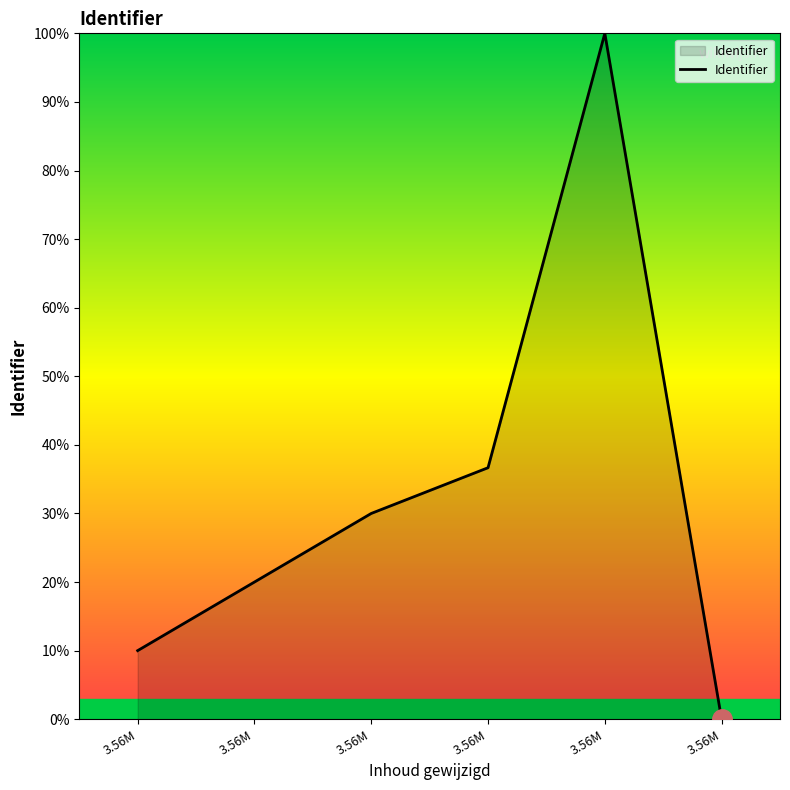

Where does the data first go above 30?

3.56M